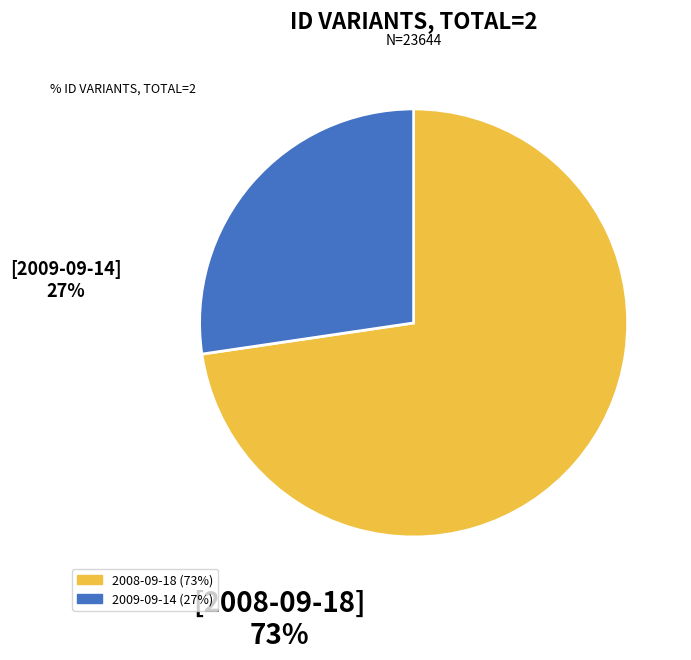

Which category has the smallest portion of the pie?

2009-09-14